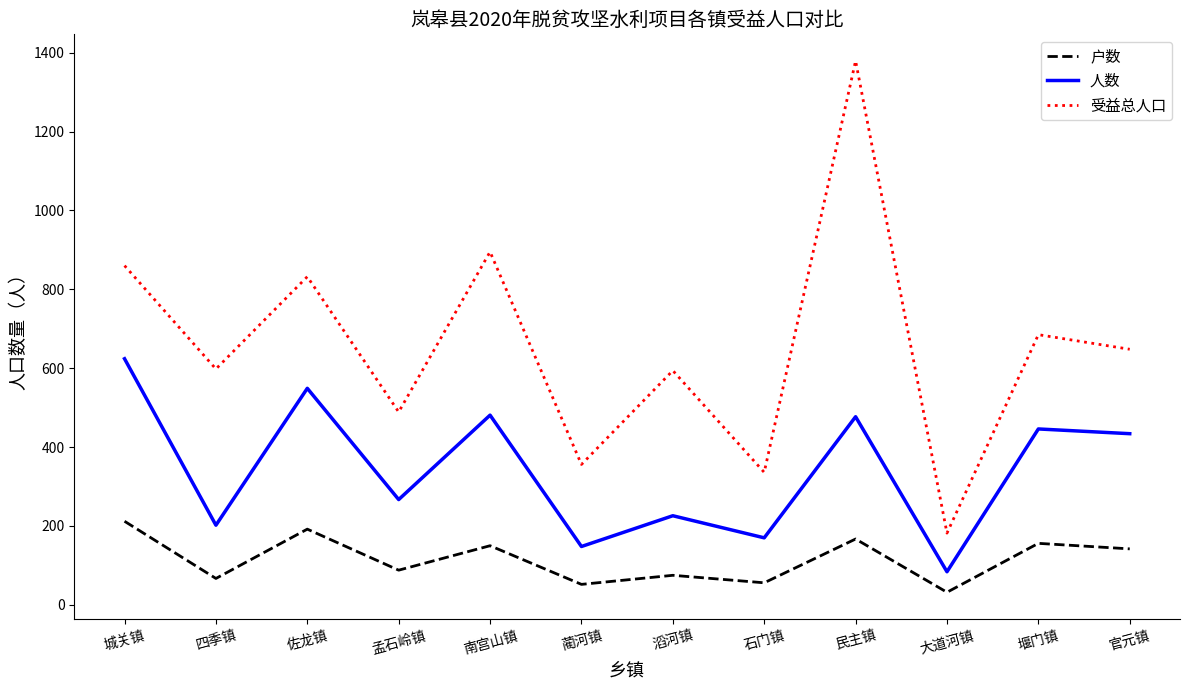

Which series changed the most between 滔河镇 and 石门镇?

受益总人口